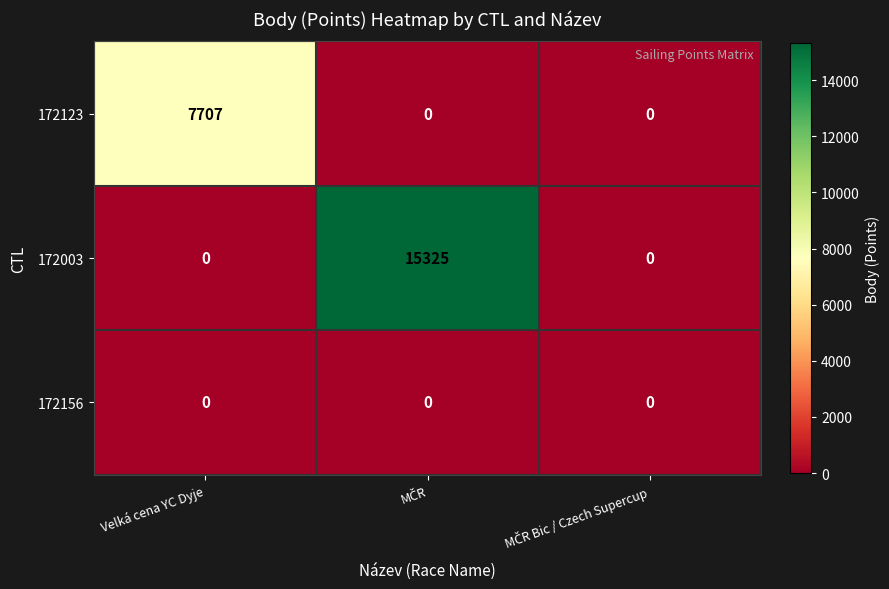

Count the 172003 values in the range 0 to 15325.

3